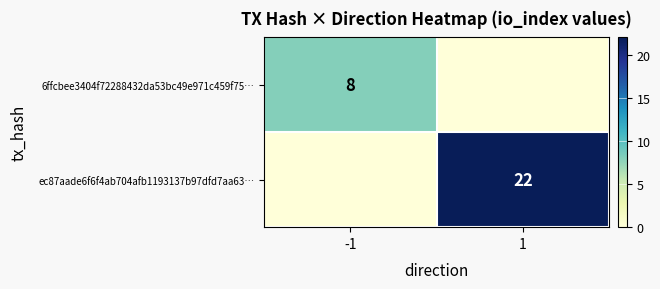

The value of ec87aade6f6f4ab704afb1193137b97dfd7aa63… at 1 is 22. True or false?

True